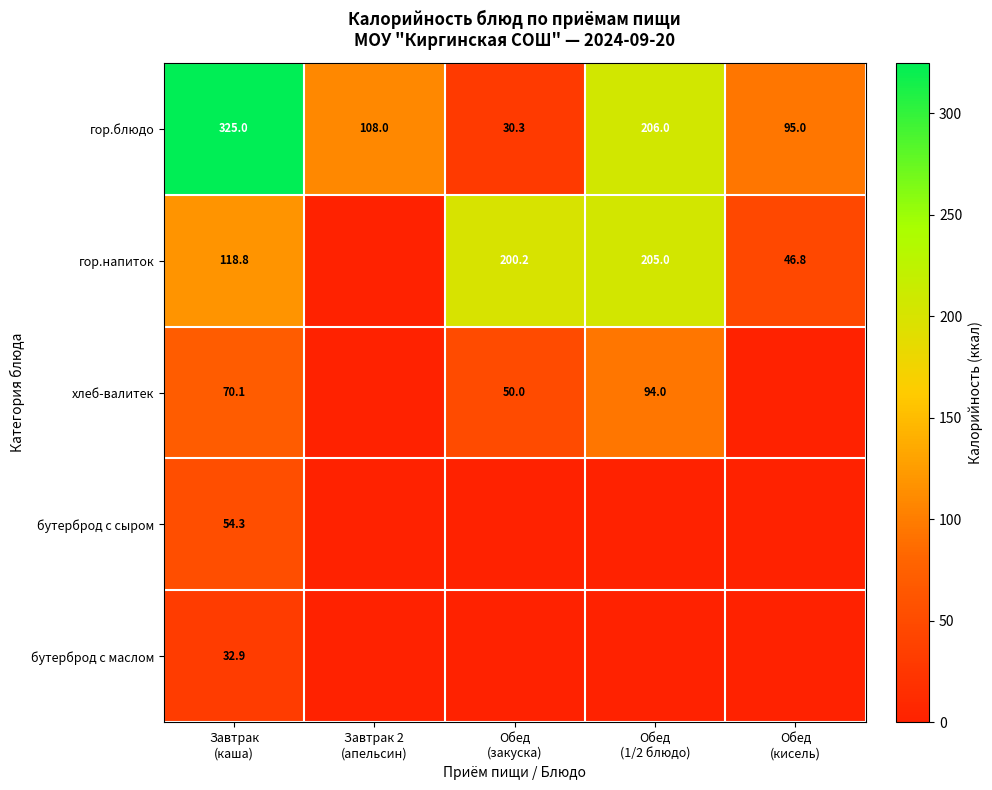

What is the difference between the maximum and minimum values in the гор.блюдо series?

294.7